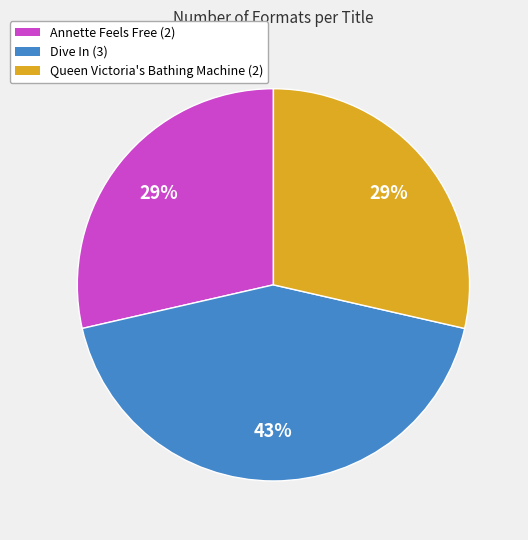

Combined, do Annette Feels Free and Dive In account for over 50%?

Yes